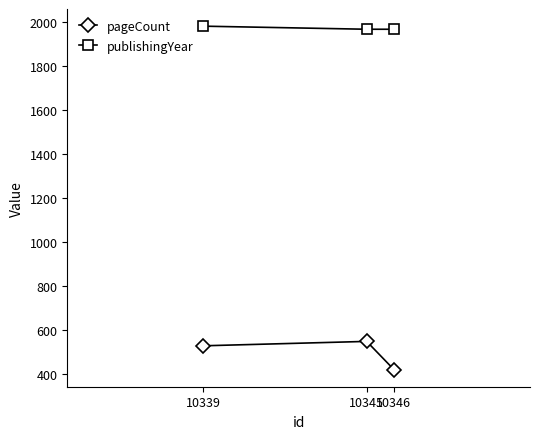

True or false: publishingYear has a value of 3261 at 10339.

False